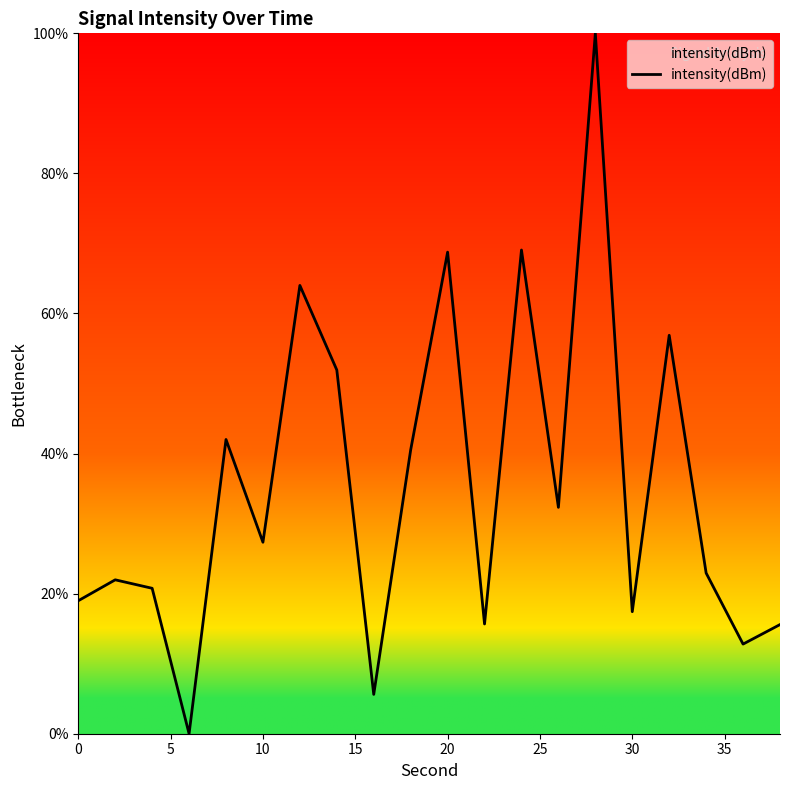

What is the maximum value shown in the chart?

100.0